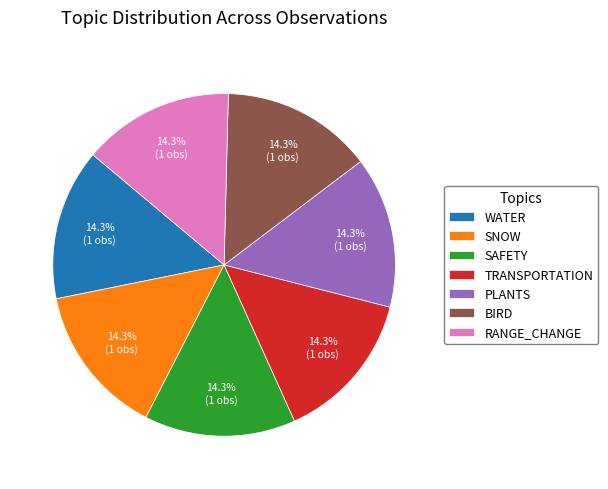

Combined, what portion of the pie is RANGE_CHANGE and PLANTS?

28.6%